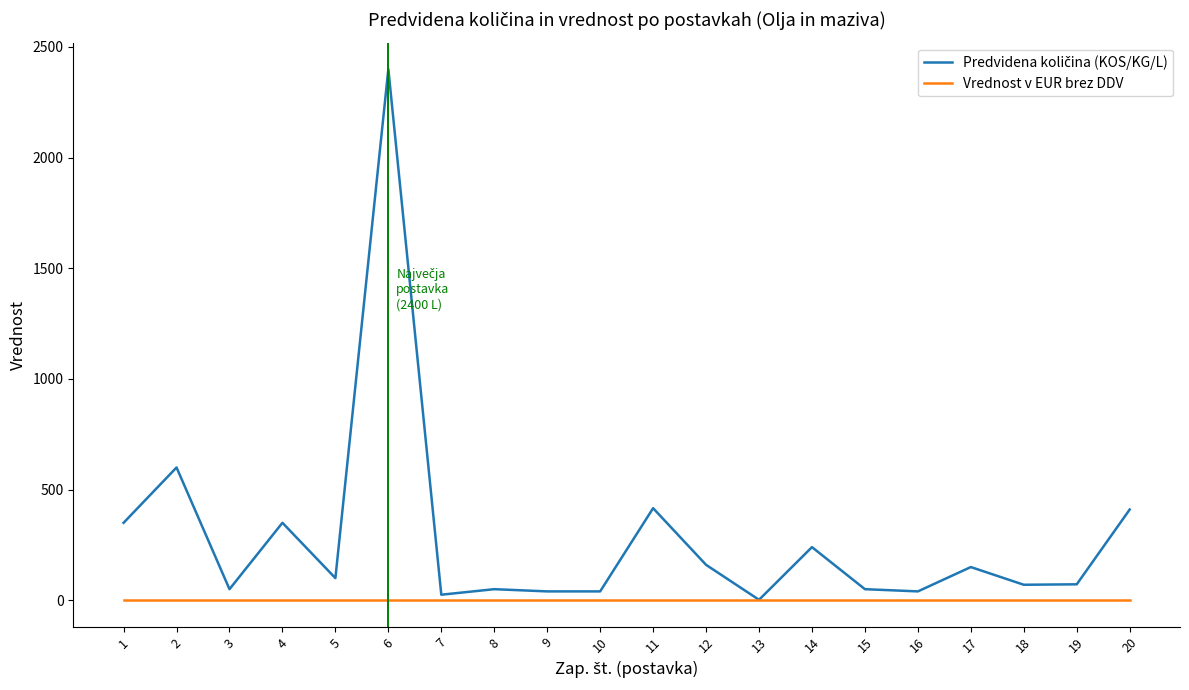

The value of Vrednost v EUR brez DDV at 17 is 0. True or false?

True